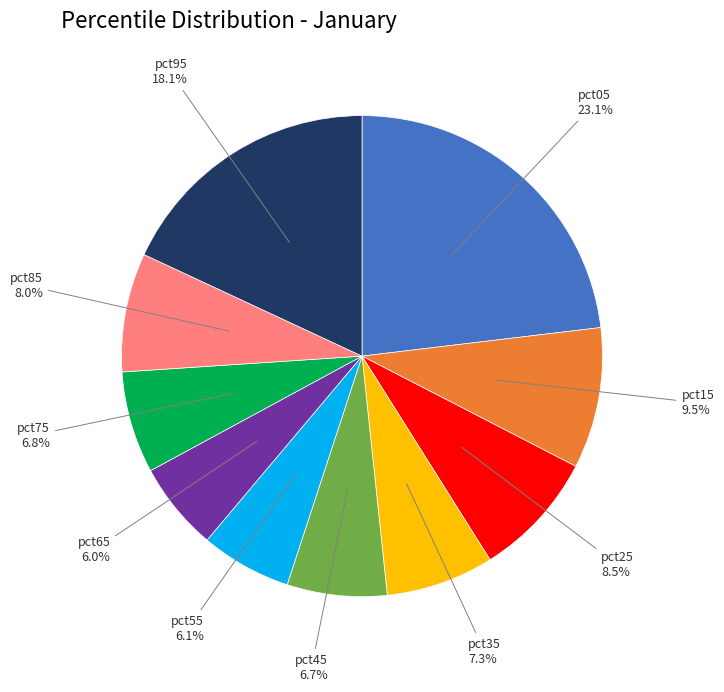

Does pct95 represent more than half of the total?

No